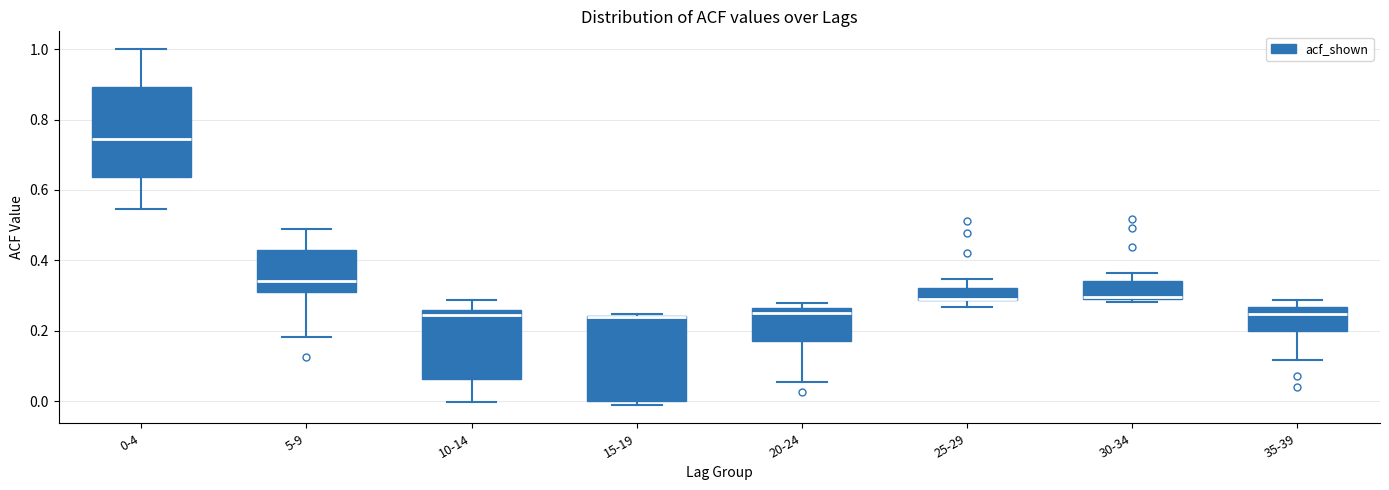

Where is the lower edge of the box for 5-9 on the y-axis? The values are not printed on the chart, so give them approximately, as read against the axis.

0.30